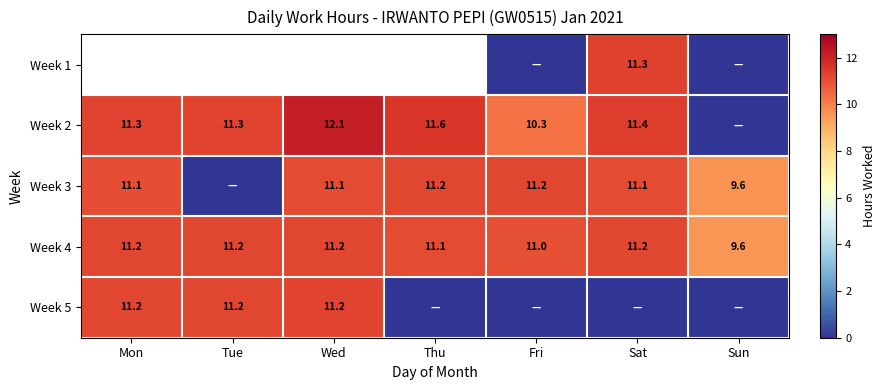

What value does the Week 4 series have at Sun?

9.6